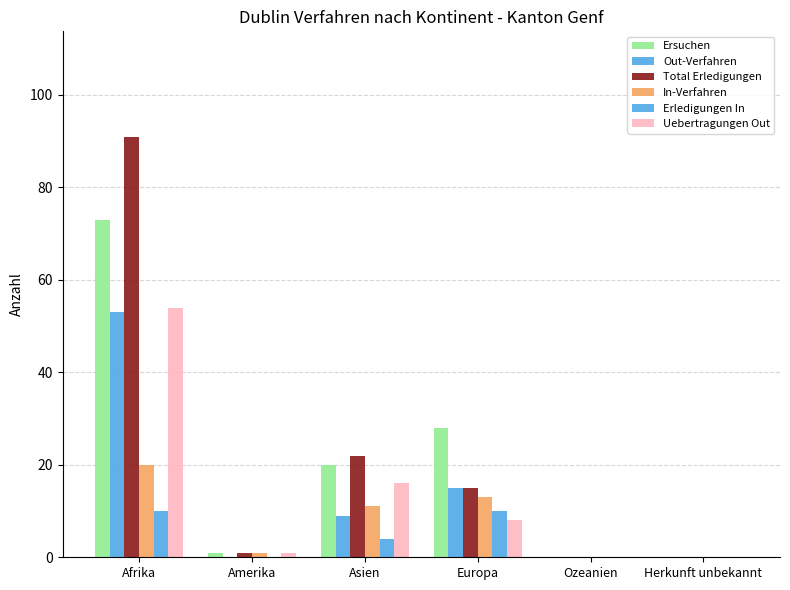

How many data points does each series have?

6